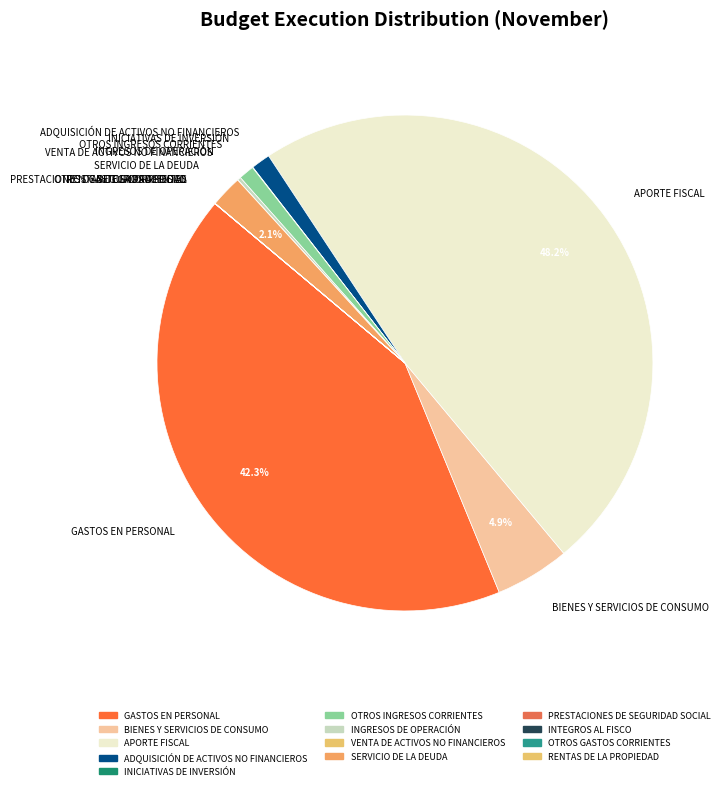

What is the largest slice in the pie chart?

APORTE FISCAL